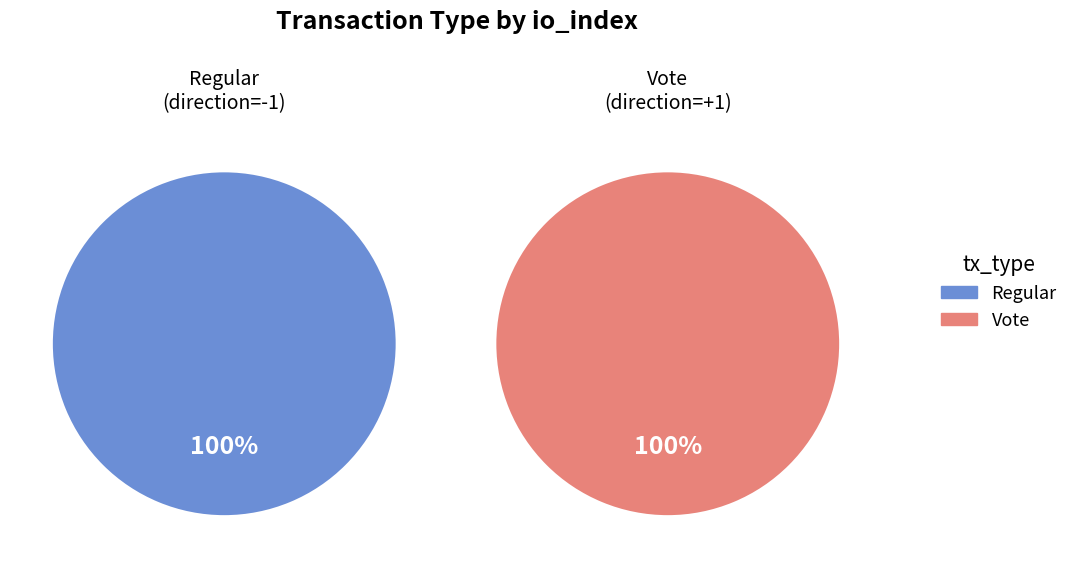

What is the majority slice?

Vote